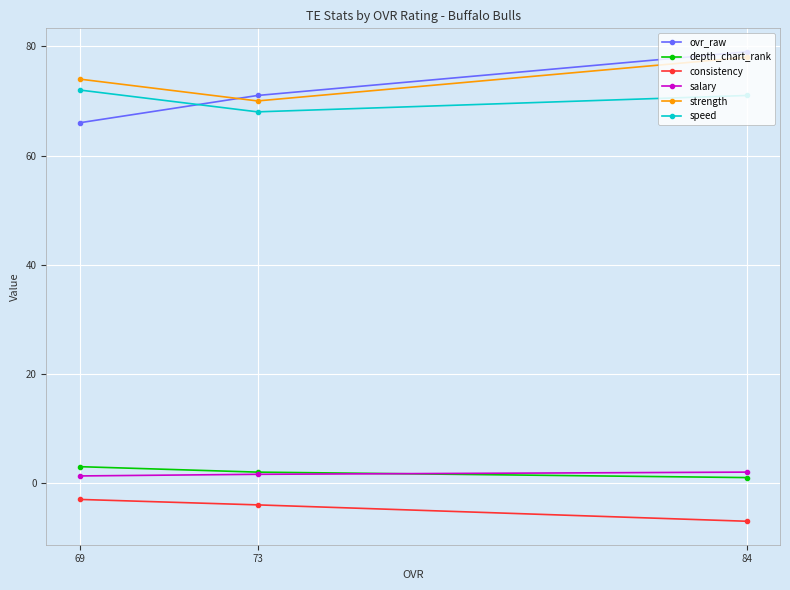

True or false: strength has a value of 125.0 at 73.

False